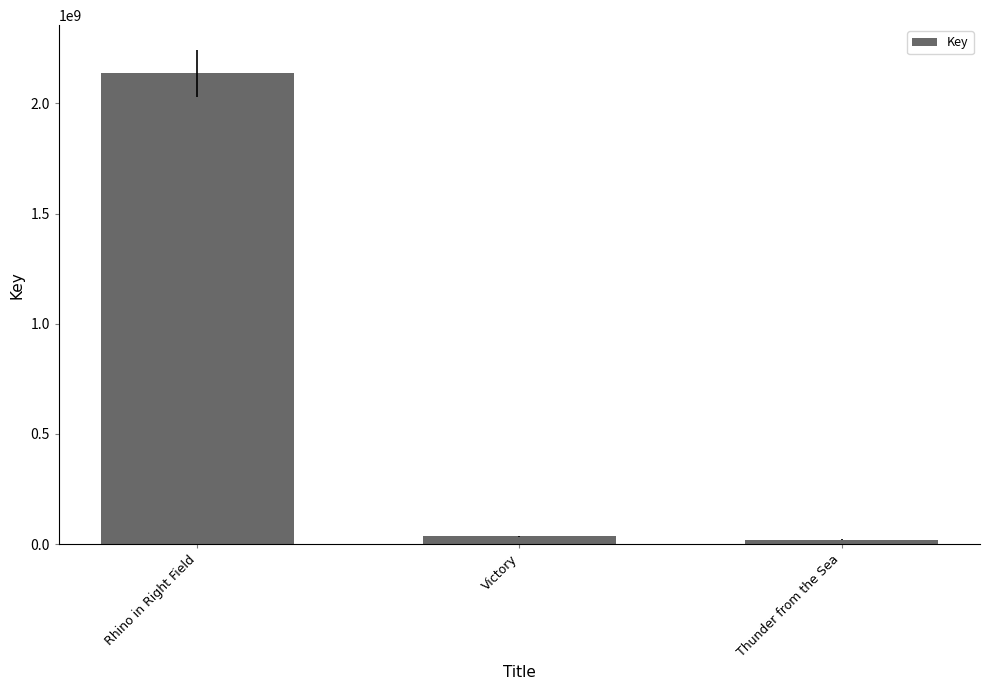

What is the change in value from Rhino in Right Field to Victory?

-2101095942